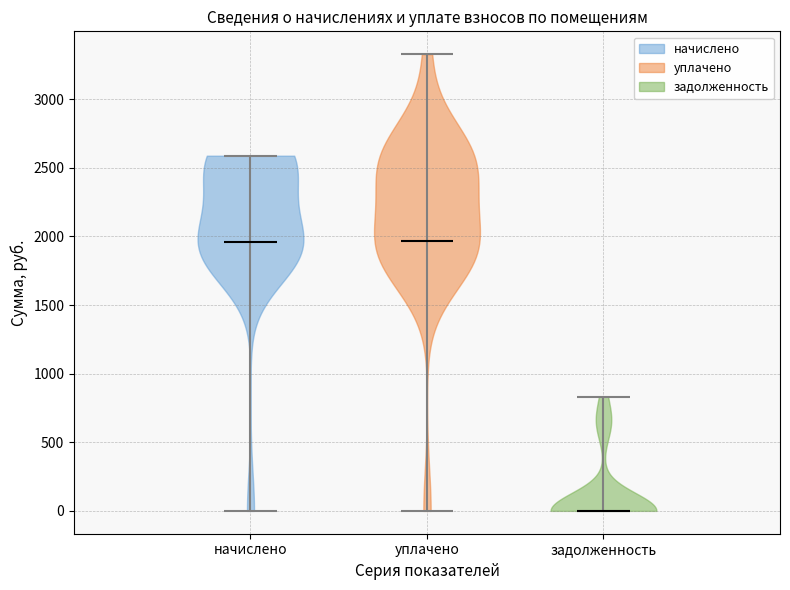

Reading left to right, read every violin against the y-axis: where its median line is, and the lowest and highest points it reaches. The values are not printed on the chart, so give them approximately, as read against the axis.

начислено: median line 1950, lowest point 0, highest point 2600
уплачено: median line 1950, lowest point 0, highest point 3350
задолженность: median line 0, lowest point 0, highest point 850